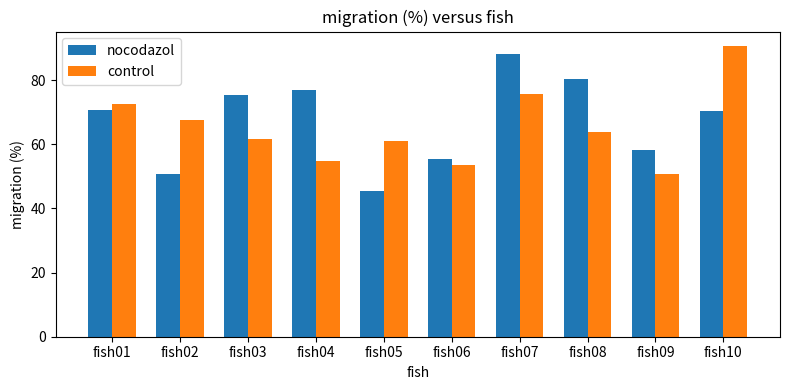

What value does the control series have at fish01?

72.6